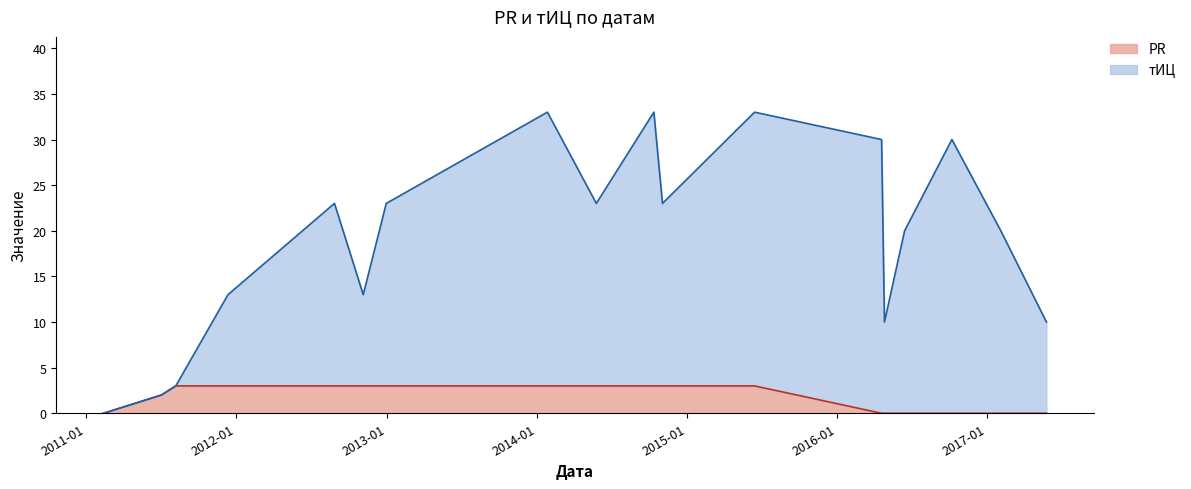

Which series has the widest spread of values?

тИЦ